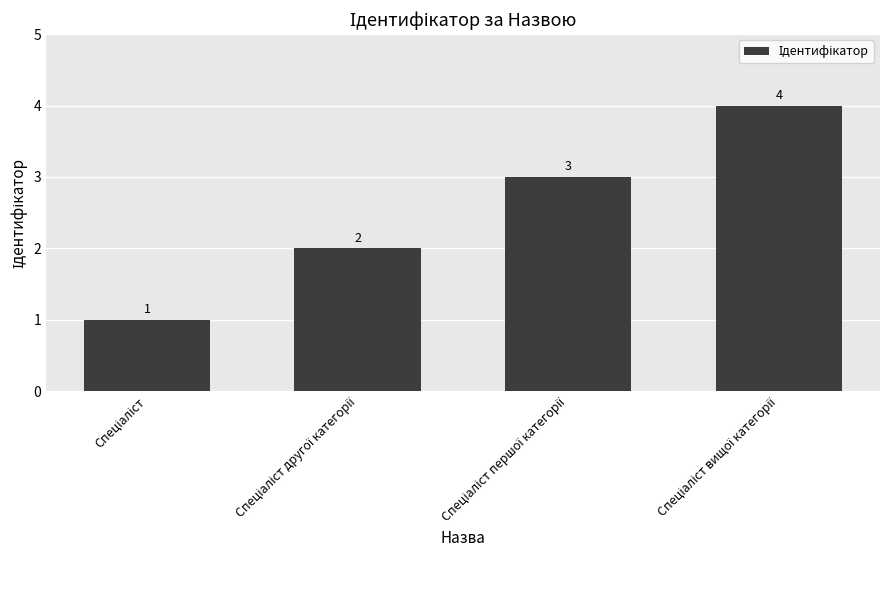

What is the difference between the maximum and minimum values?

3